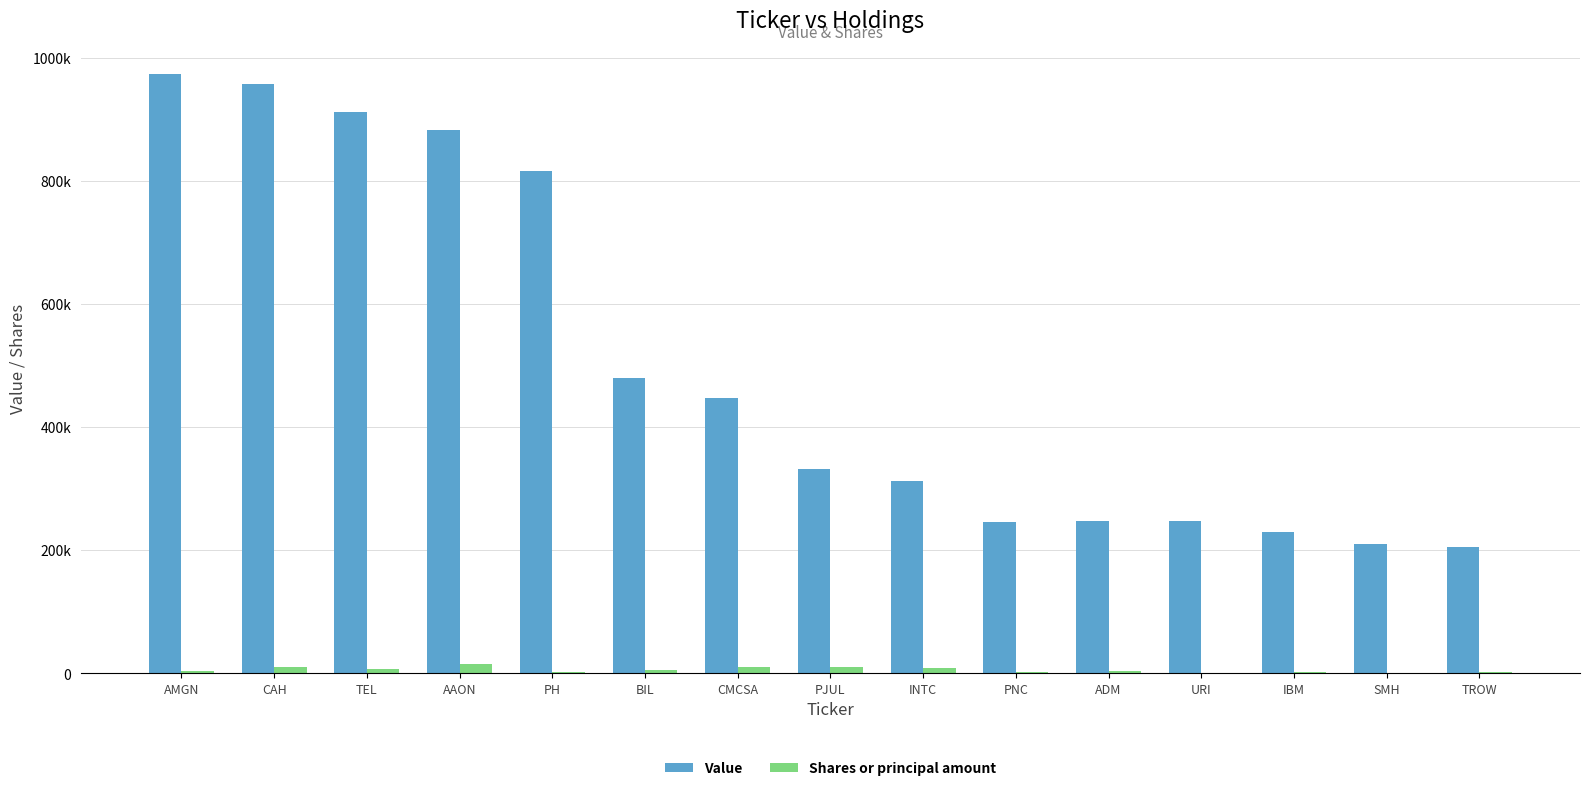

Are the bars horizontal?

No